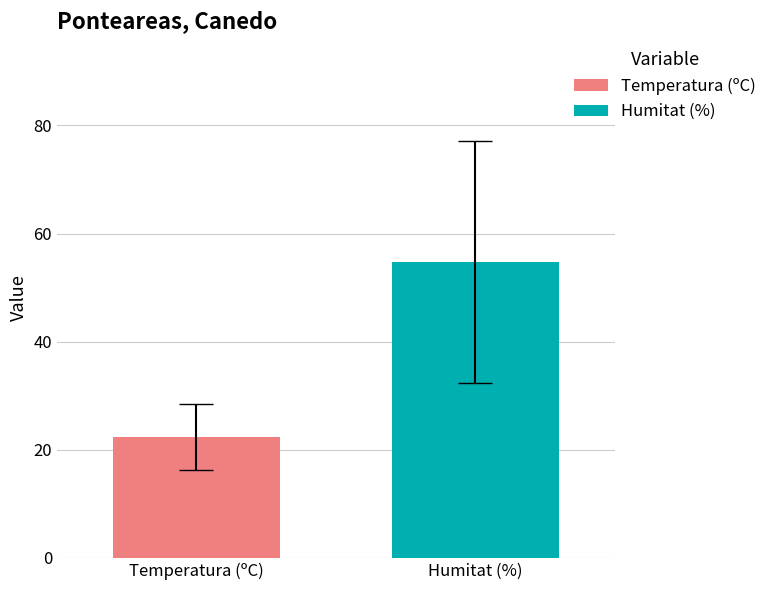

Which series has the largest range (max minus min)?

Temperatura (ºC)